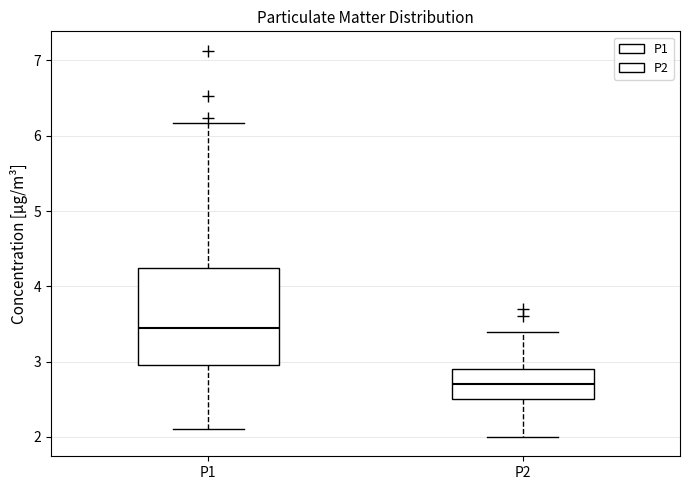

Where is the upper edge of the box for P2 on the y-axis? The values are not printed on the chart, so give them approximately, as read against the axis.

2.9